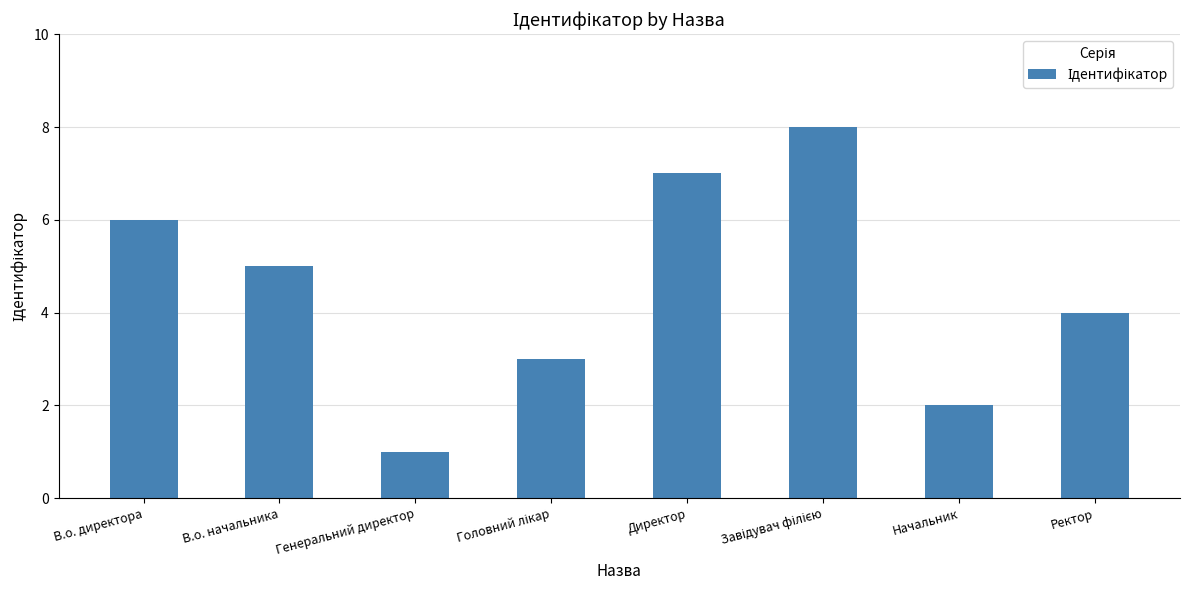

How many series are shown in this chart?

1